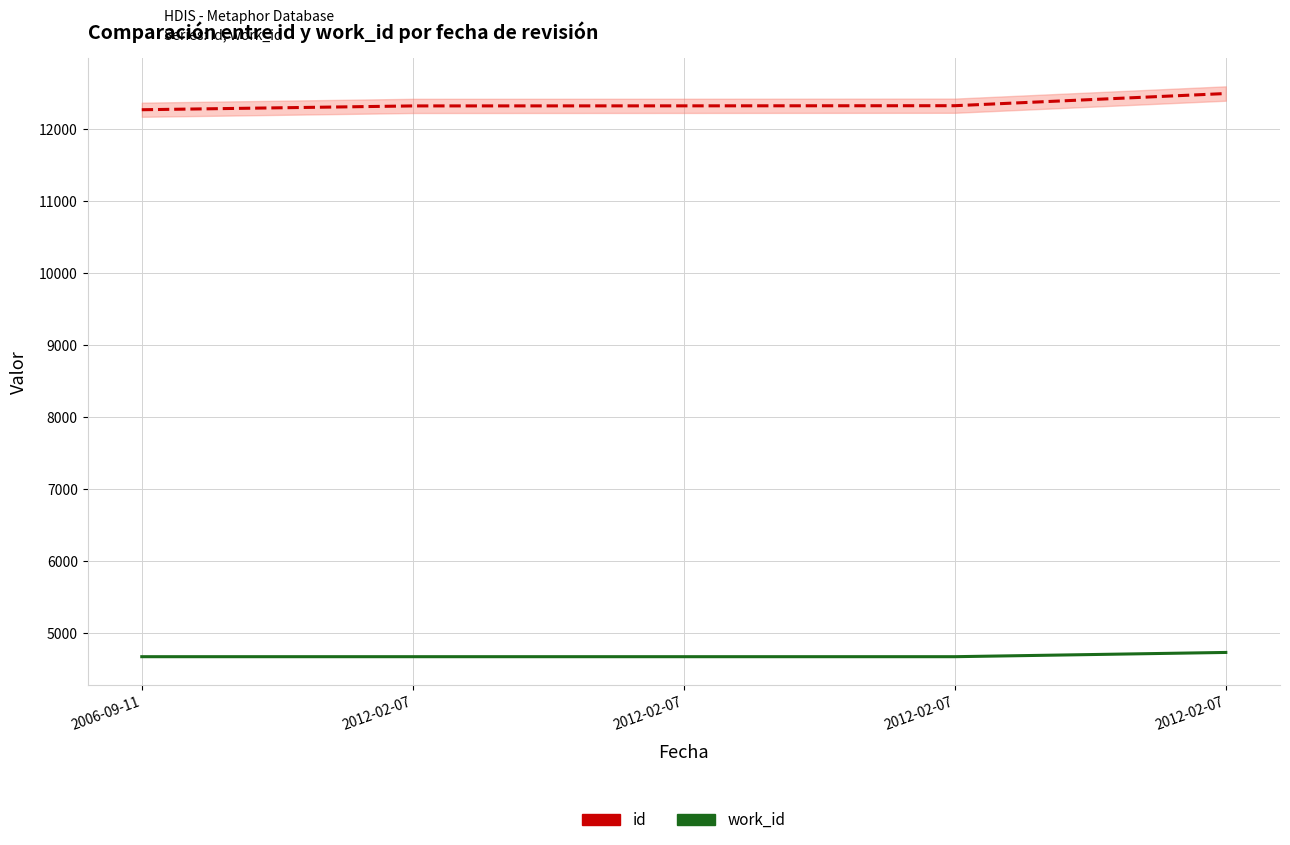

What is the difference between the maximum and minimum values in the id series?

225